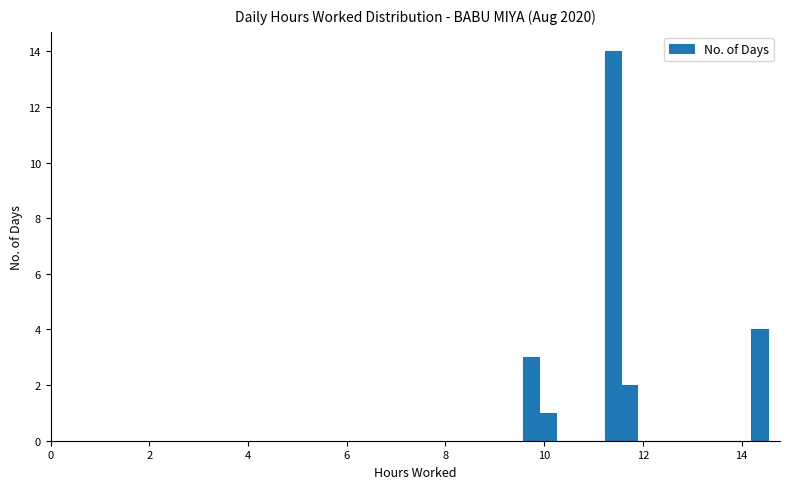

Read against the x-axis, roughly where is the centre of the tallest bar?

11.4